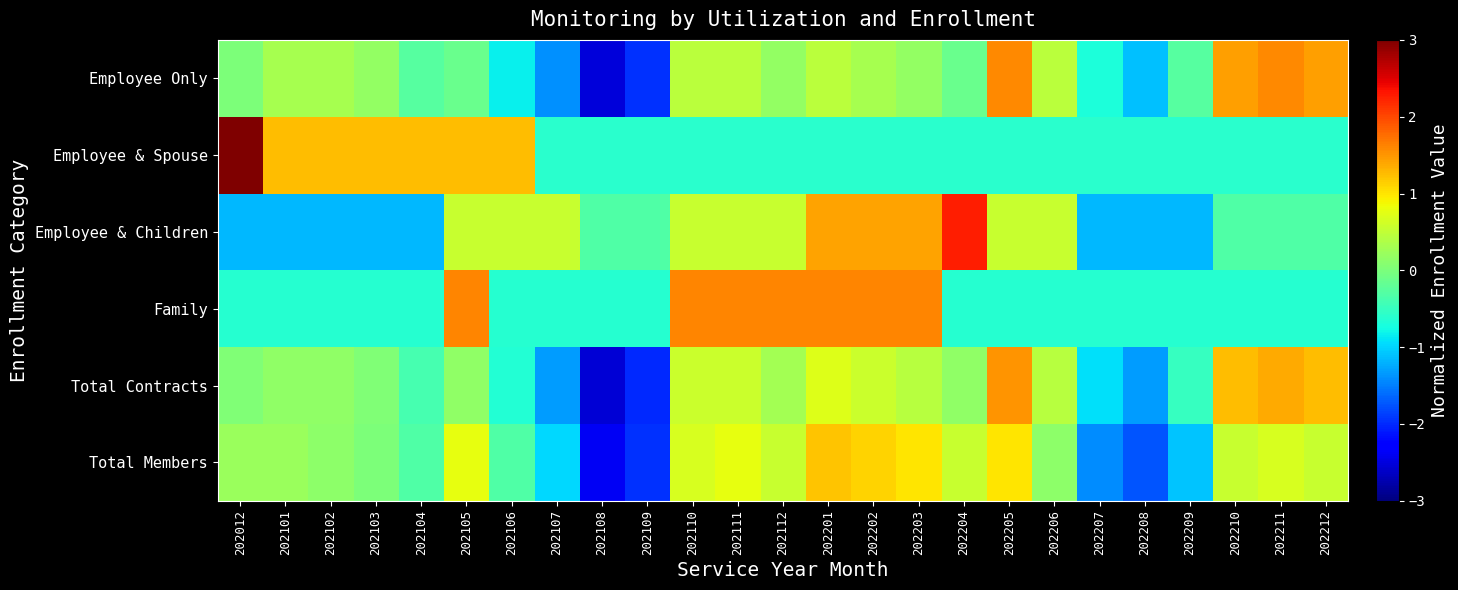

What is the minimum value shown in the chart?

-2.5